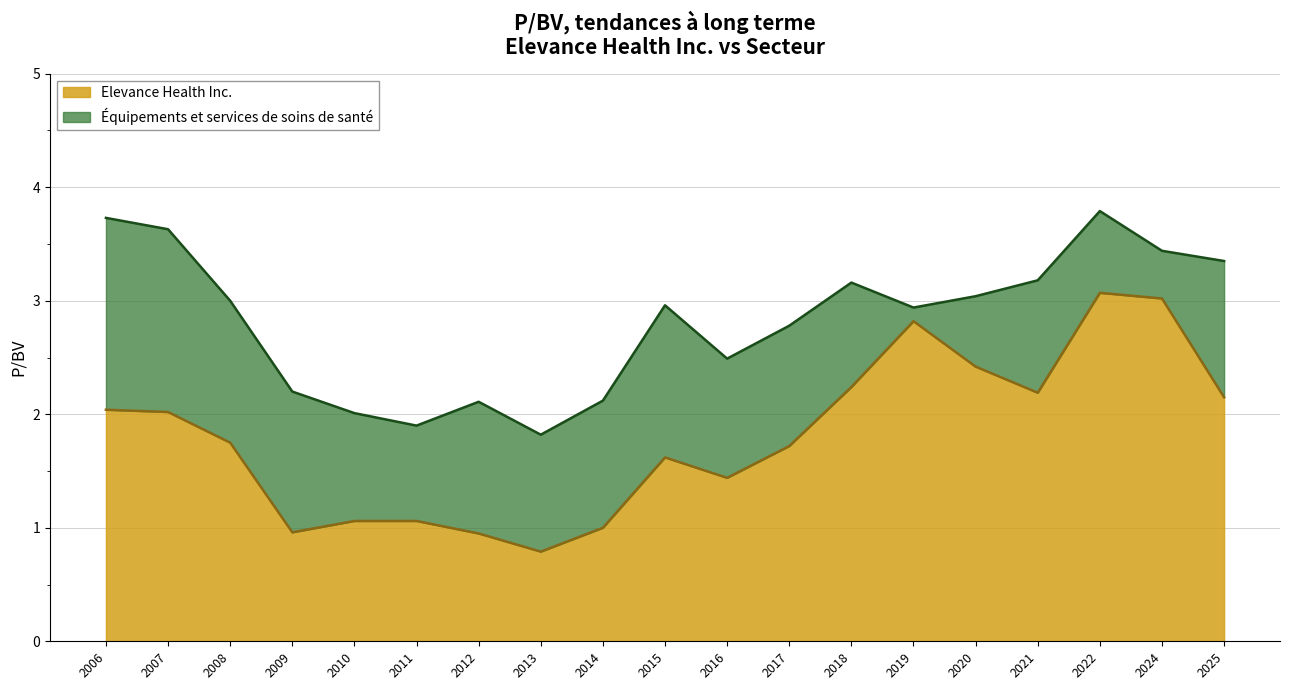

What is the value of the Elevance Health Inc. point at the 2nd from the left?

2.0